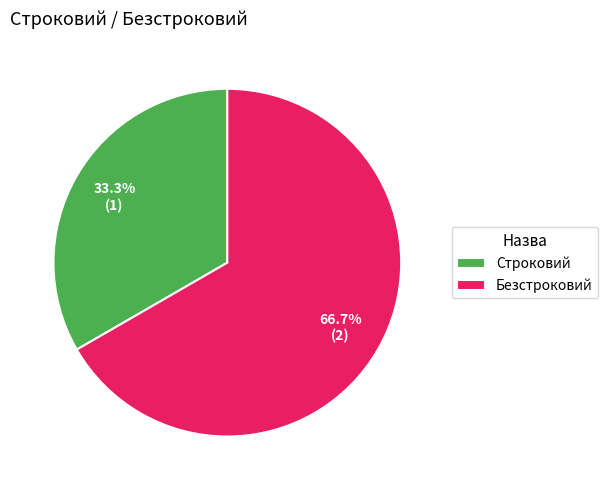

How many slices are in this pie chart?

2